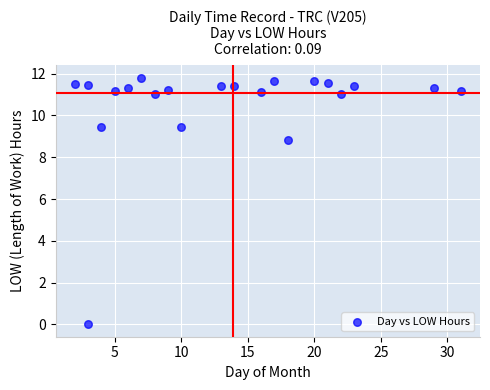

What is the range of X values (max minus min)?

29.0